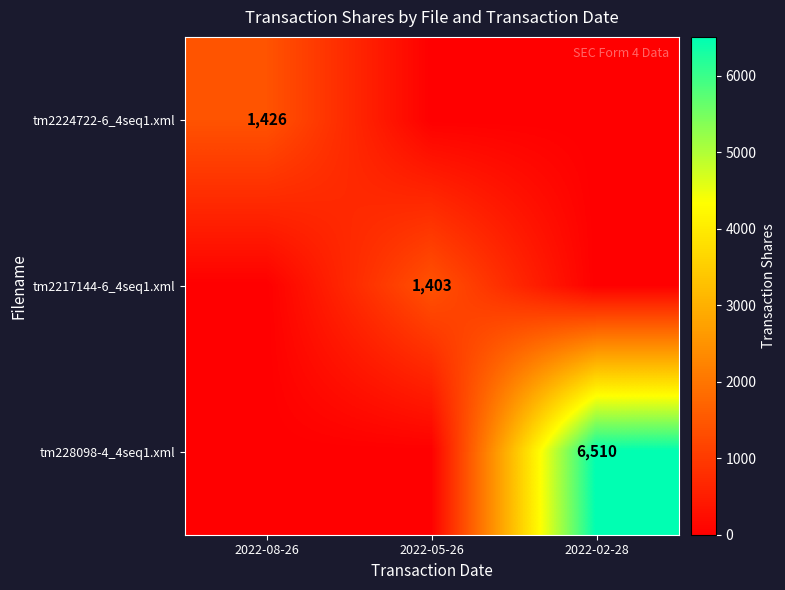

The value of tm228098-4_4seq1.xml at 2022-02-28 is 6510. True or false?

True